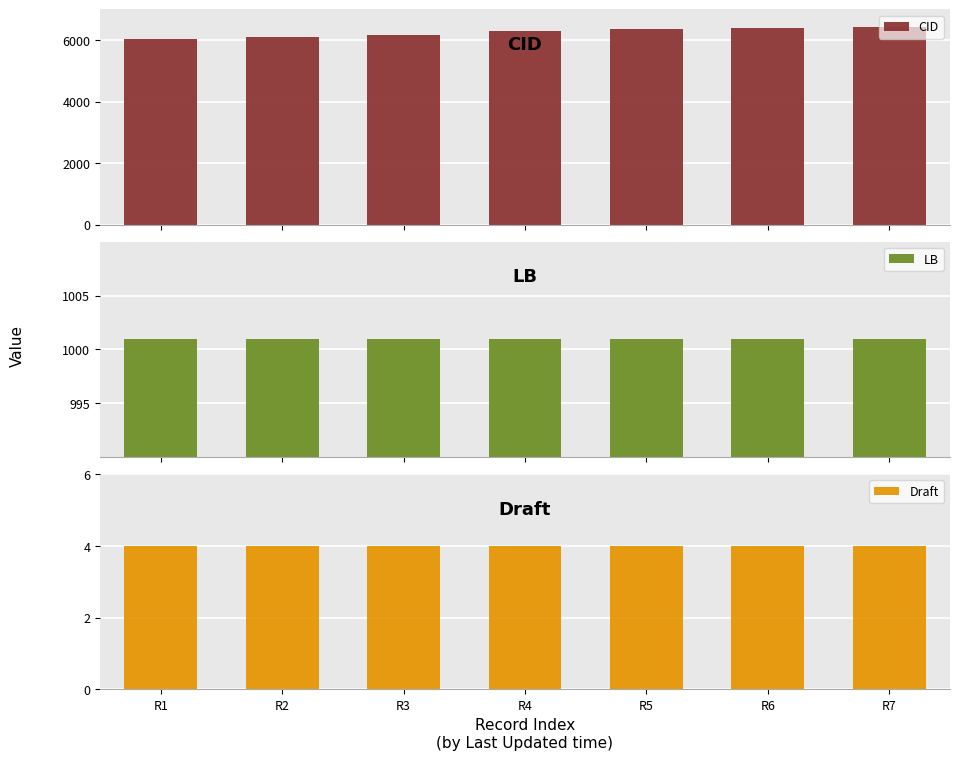

What is the spread (max minus min) of values at R6?

6391